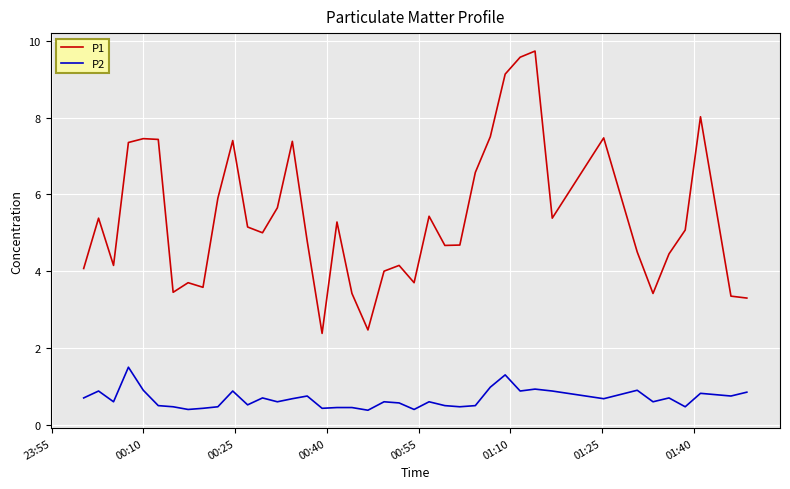

What are all the series names shown in the legend?

P1, P2